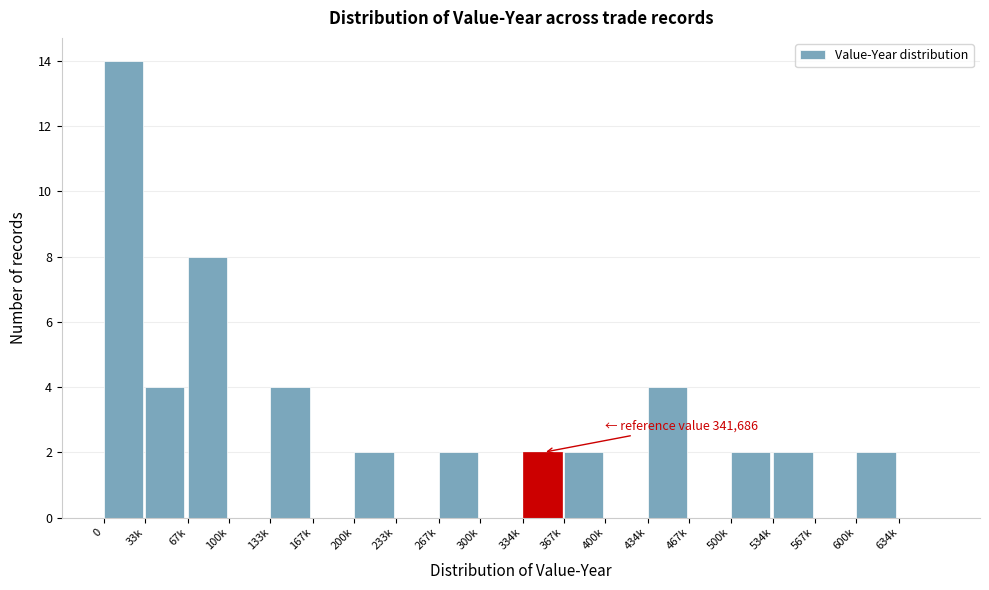

Reading left to right, transcribe all the data shown in this chart.

0=14	33k=4	67k=8	100k=0	133k=4	167k=0	200k=2	233k=0	267k=2	300k=0	334k=2	367k=2	400k=0	434k=4	467k=0	500k=2	534k=2	567k=0	600k=2	634k=0